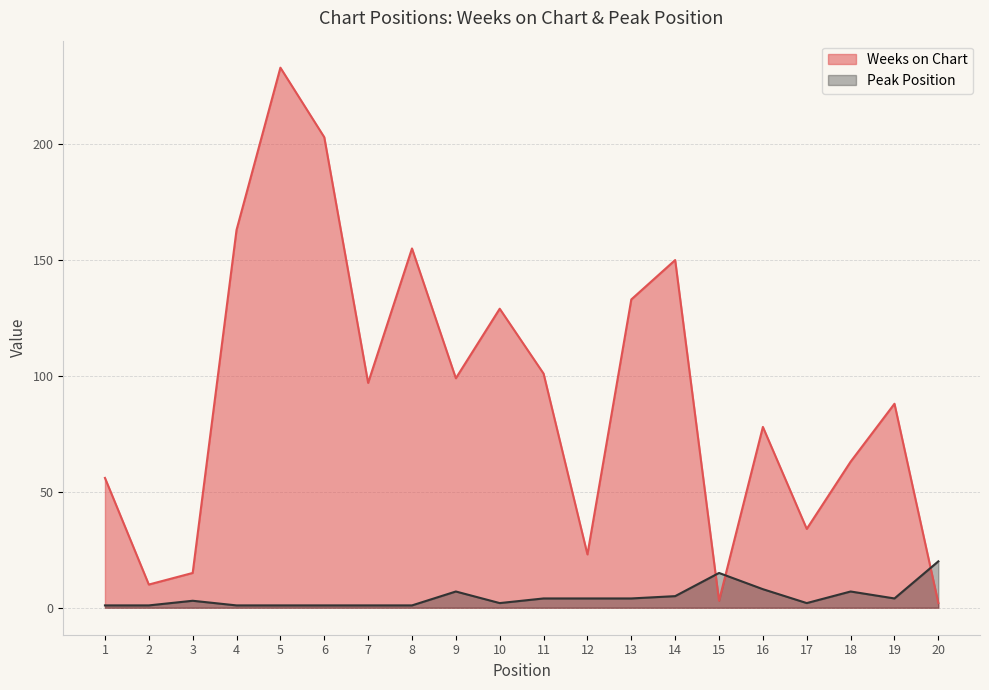

In Weeks on Chart, how many points are lower than both neighbors (excluding endpoints)?

6